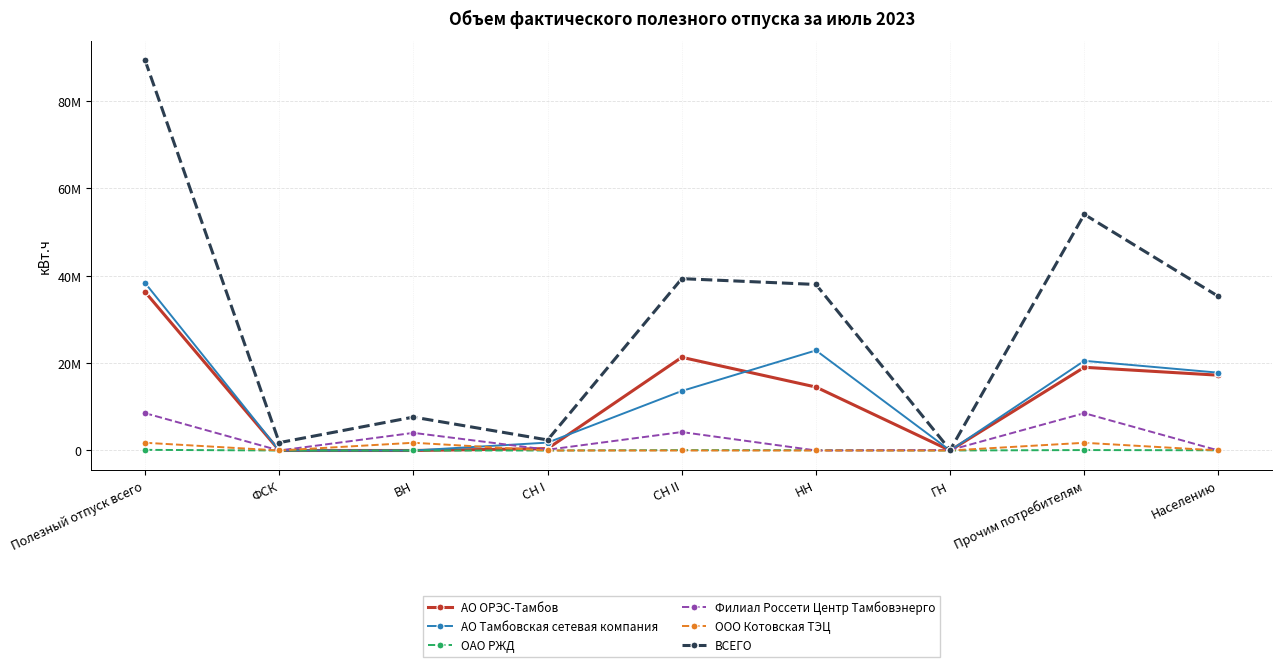

What are all the series names shown in the legend?

АО ОРЭС-Тамбов, АО Тамбовская сетевая компания, ОАО РЖД, Филиал Россети Центр Тамбовэнерго, ООО Котовская ТЭЦ, ВСЕГО